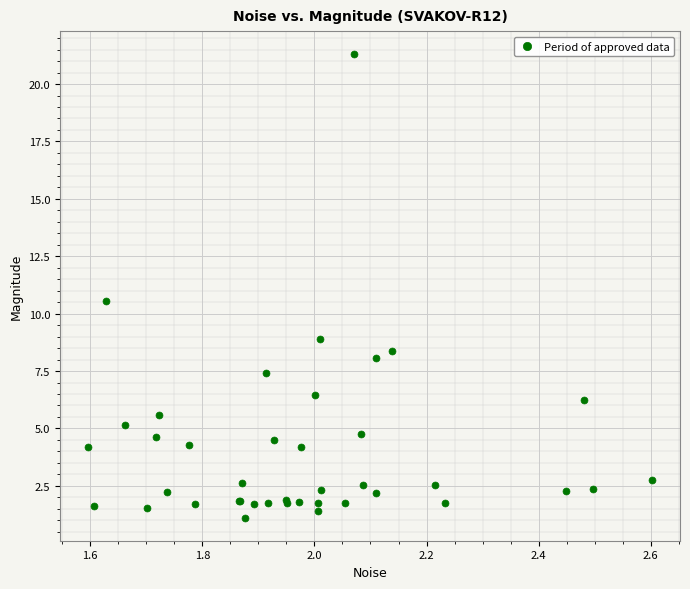

What Y value in the scatter plot is closest to 11?

10.6